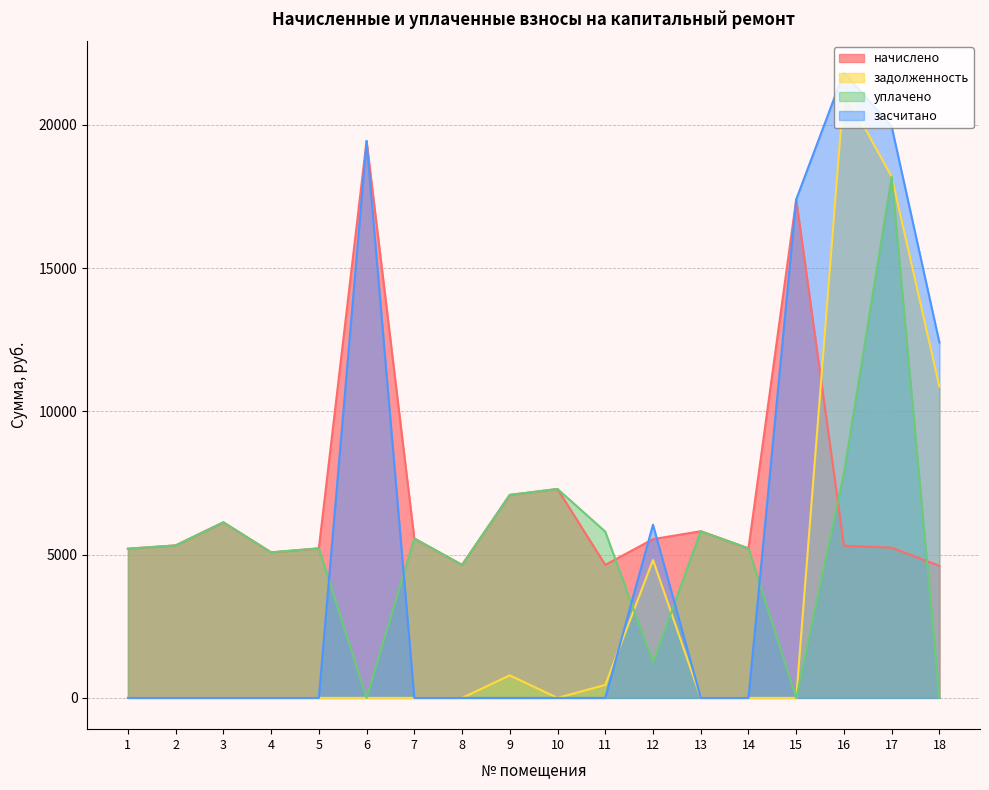

Reading left to right, list all the values displayed in this chart.

начислено: 1=5207.0	2=5322.2	3=6128.6	4=5080.3	5=5218.6	6=19437.5	7=5564.2	8=4642.6	9=7084.8	10=7292.2	11=4642.6	12=5541.1	13=5817.6	14=5218.6	15=17397.5	16=5310.6	17=5241.6	18=4608.1
задолженность: 1=0.0	2=0.0	3=0.0	4=0.0	5=0.0	6=0.0	7=0.0	8=0.0	9=786.4	10=0.0	11=452.7	12=4814.0	13=0.0	14=0.0	15=0.0	16=21209.8	17=18190.9	18=10866.6
уплачено: 1=5207.0	2=5322.2	3=6128.6	4=5080.3	5=5218.6	6=0.0	7=5564.2	8=4642.6	9=7084.8	10=7292.2	11=5803.9	12=1236.0	13=5817.6	14=5218.6	15=0.0	16=7850.0	17=18190.9	18=0.0
засчитано: 1=0.0	2=0.0	3=0.0	4=0.0	5=0.0	6=19437.5	7=0.0	8=0.0	9=0.0	10=0.0	11=0.0	12=6045.0	13=0.0	14=0.0	15=17397.5	16=21830.1	17=19938.1	18=12402.6